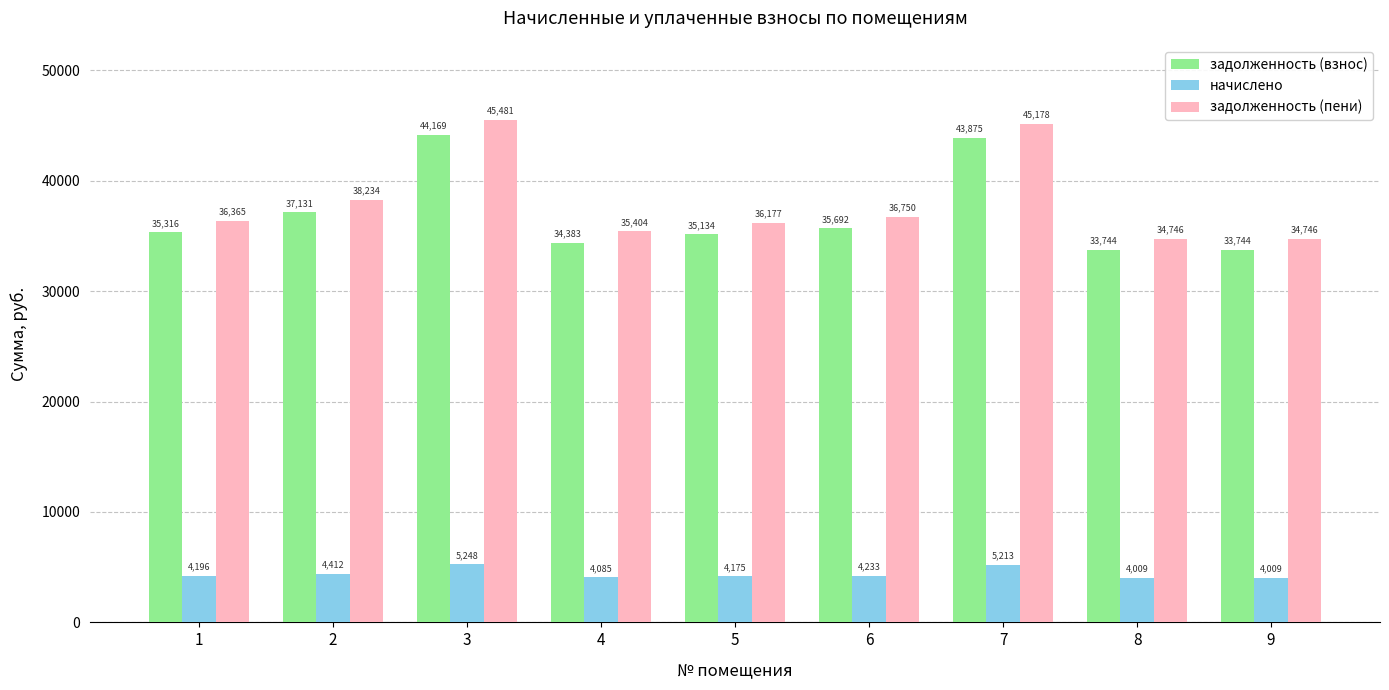

Read the начислено value at 4.

4085.3